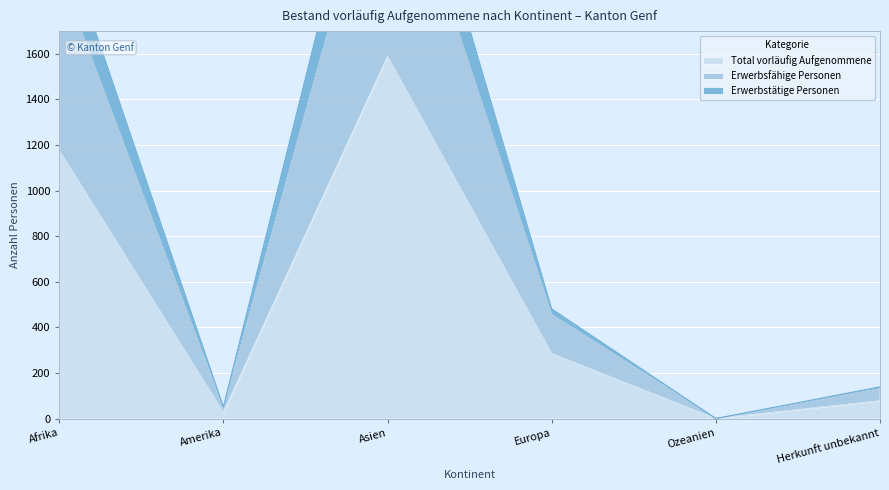

What is the value of the Erwerbstätige Personen point at the 6th from the left?

131